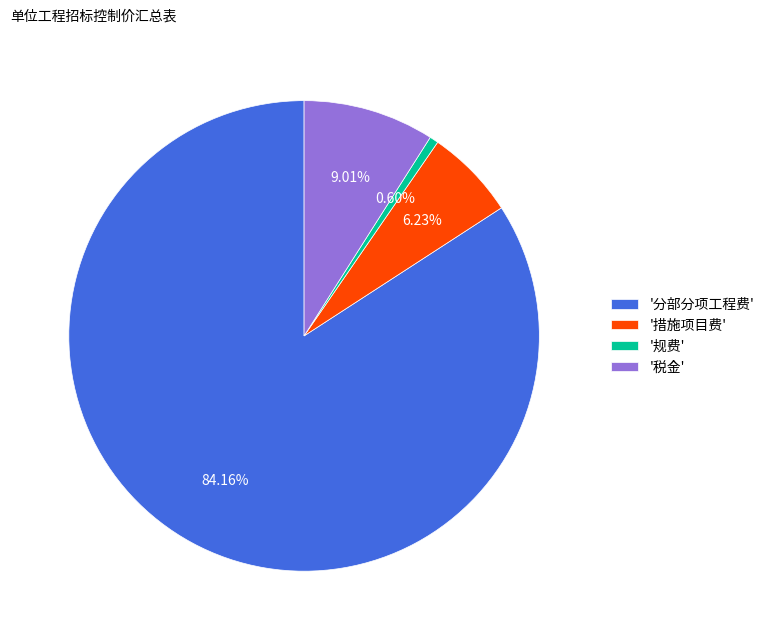

Which category accounts for the majority?

'分部分项工程费'